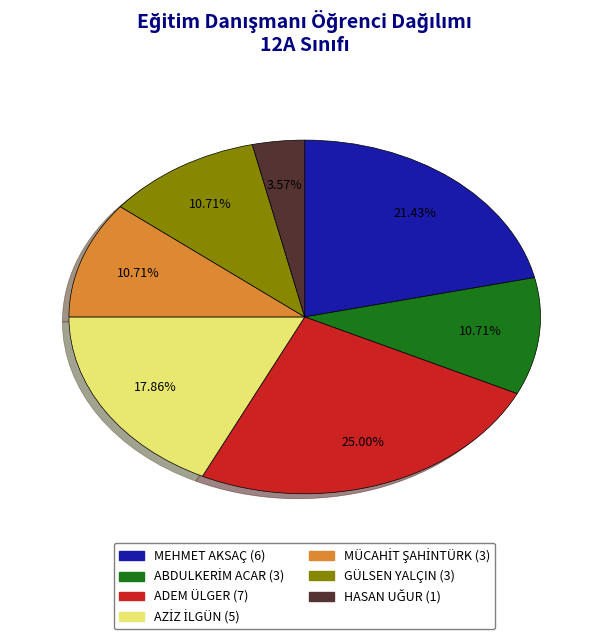

What is the ratio of the value at GÜLSEN YALÇIN to the value at ADEM ÜLGER?

0.4